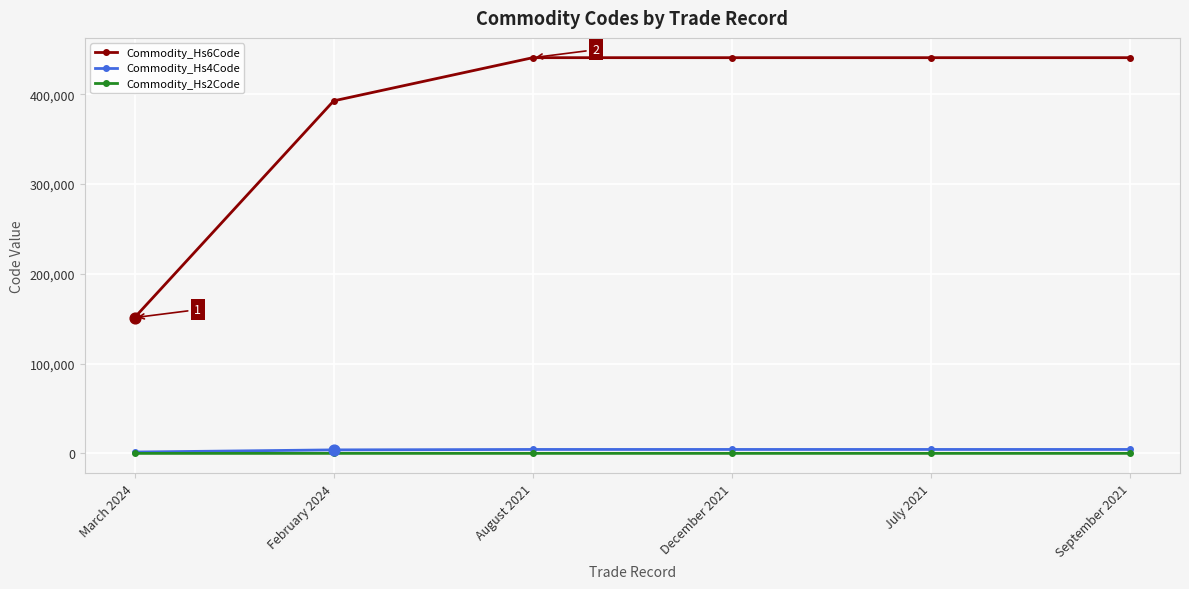

Is the value of Commodity_Hs6Code at February 2024 greater than the value of Commodity_Hs2Code at December 2021?

Yes